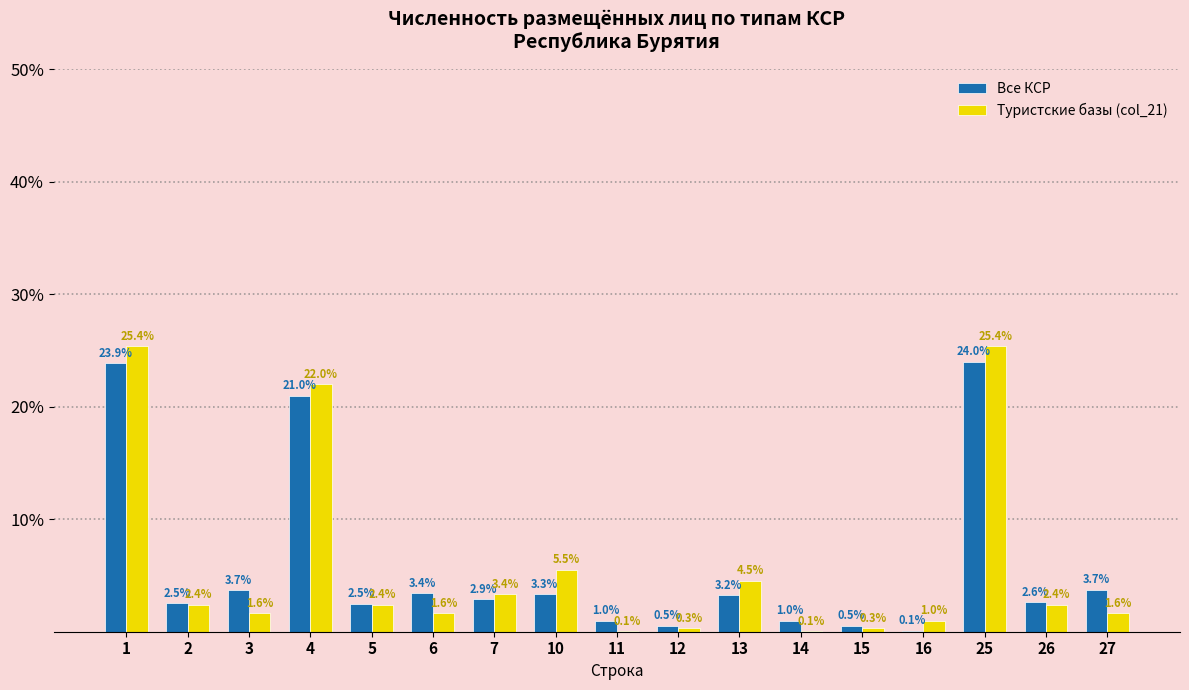

Reading left to right, what are all the values shown in this chart?

Все КСР: 1=23.9	2=2.5	3=3.7	4=21.0	5=2.5	6=3.4	7=2.9	10=3.3	11=1.0	12=0.5	13=3.2	14=1.0	15=0.5	16=0.1	25=24.0	26=2.6	27=3.7
Туристские базы (col_21): 1=25.4	2=2.4	3=1.6	4=22.0	5=2.4	6=1.6	7=3.4	10=5.5	11=0.1	12=0.3	13=4.5	14=0.1	15=0.3	16=1.0	25=25.4	26=2.4	27=1.6